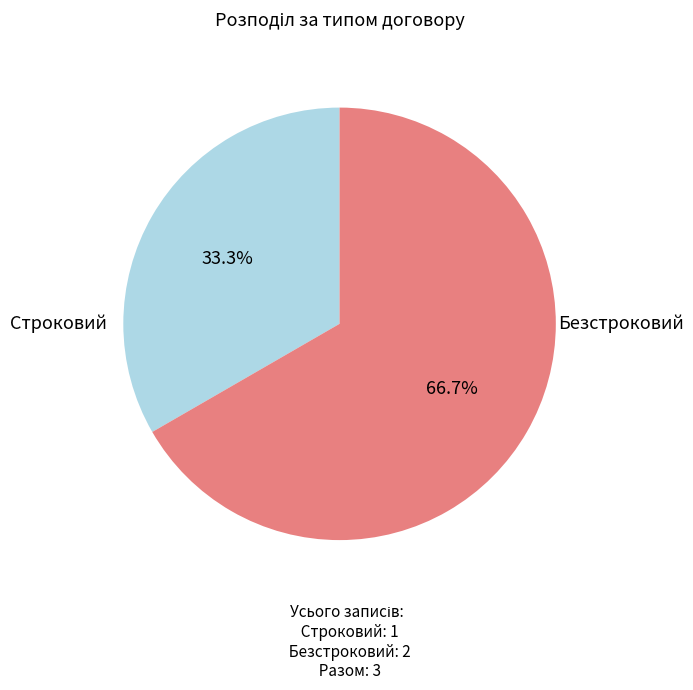

Count the number of slices in the pie.

2